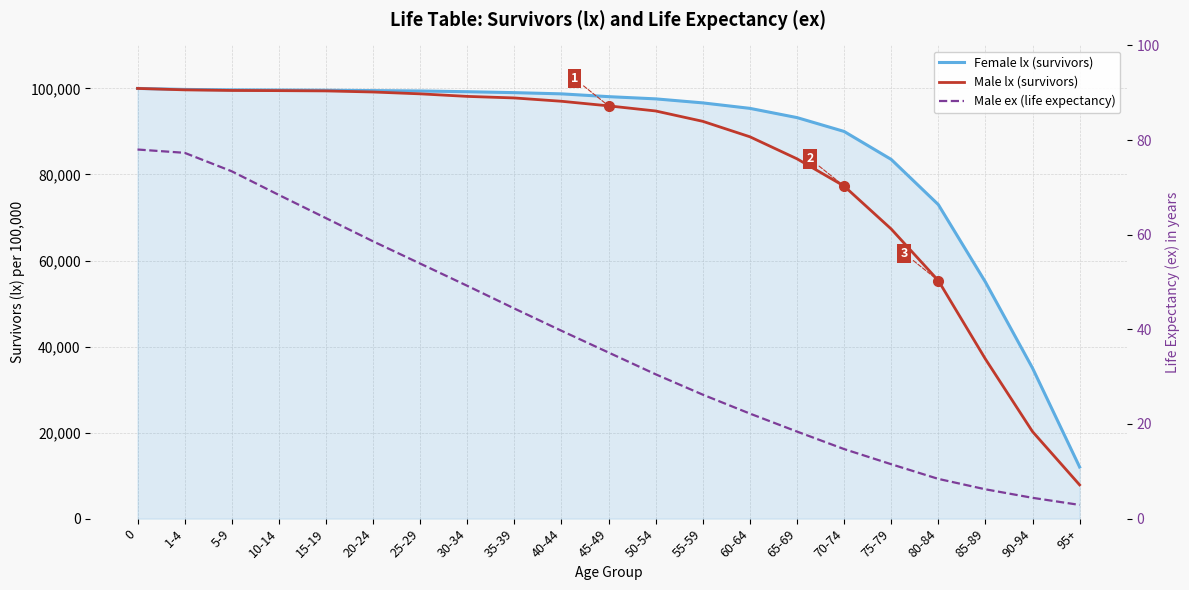

The value of Male ex (life expectancy) at 40-44 is 39.7. True or false?

True